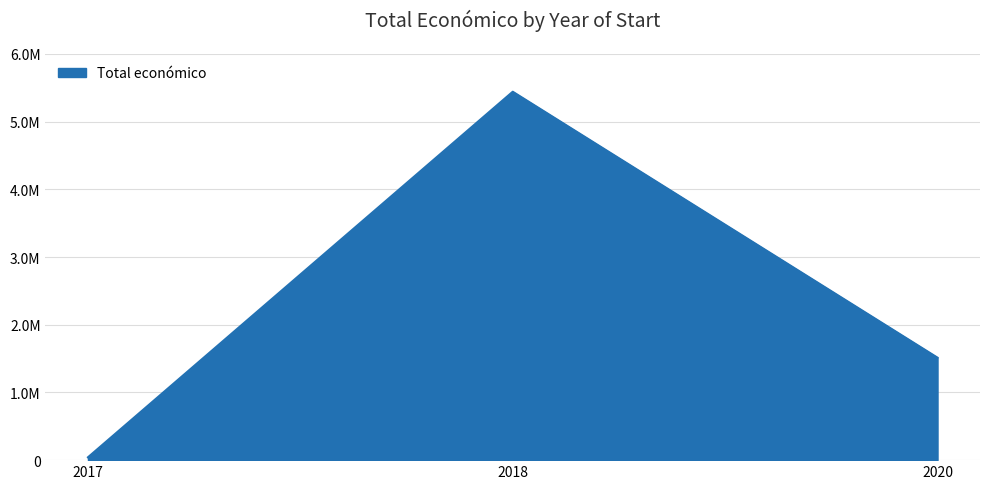

Between 2020 and 2017, which is larger?

2020